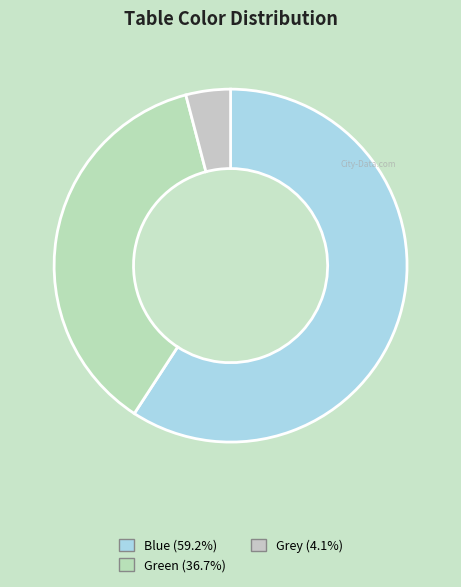

Approximately how many times larger is the value at Green compared to Blue?

0.6